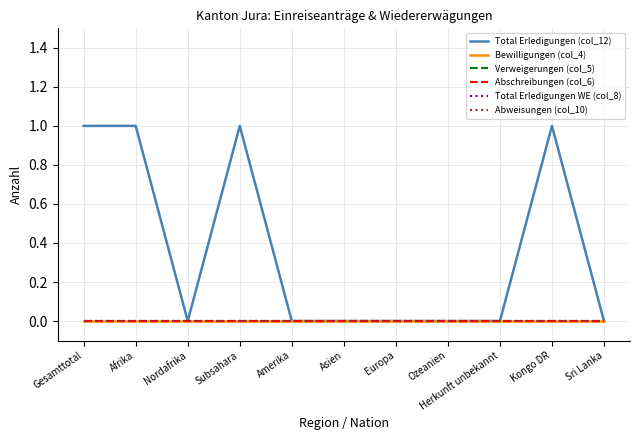

At Sri Lanka, list the series in order from smallest to largest.

Total Erledigungen (col_12), Bewilligungen (col_4), Verweigerungen (col_5), Abschreibungen (col_6), Total Erledigungen WE (col_8), Abweisungen (col_10)